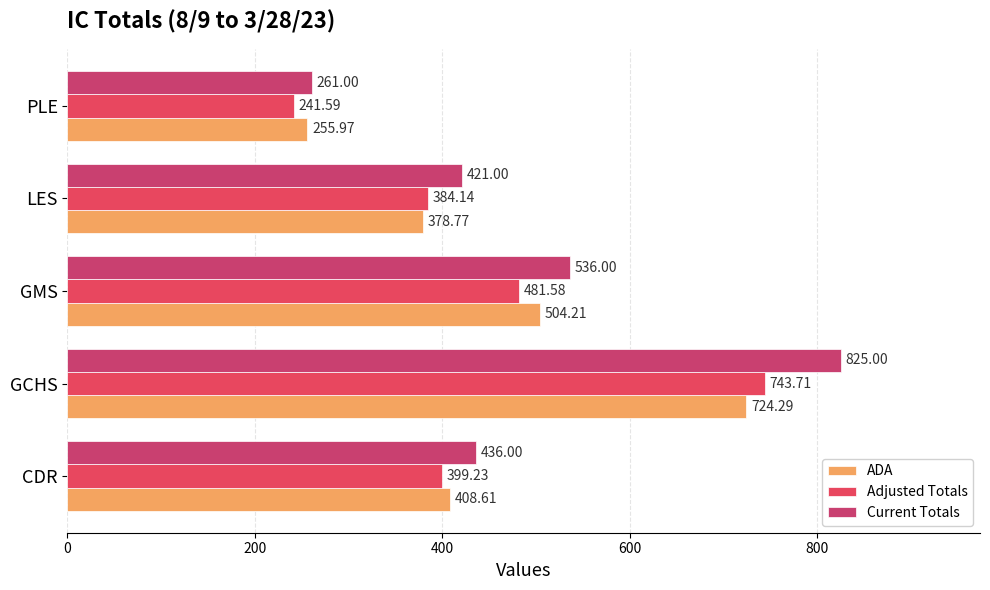

How many data points does each series have?

5